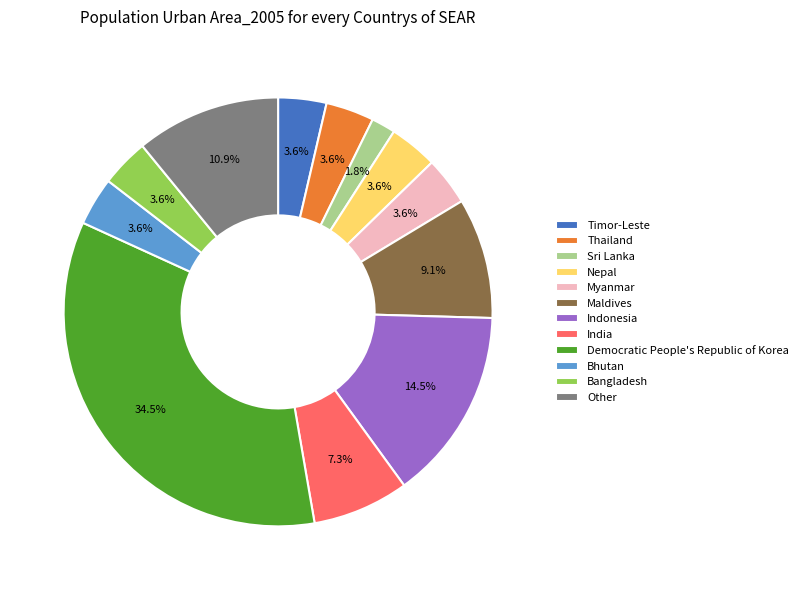

Which has a higher value, Nepal or India?

India